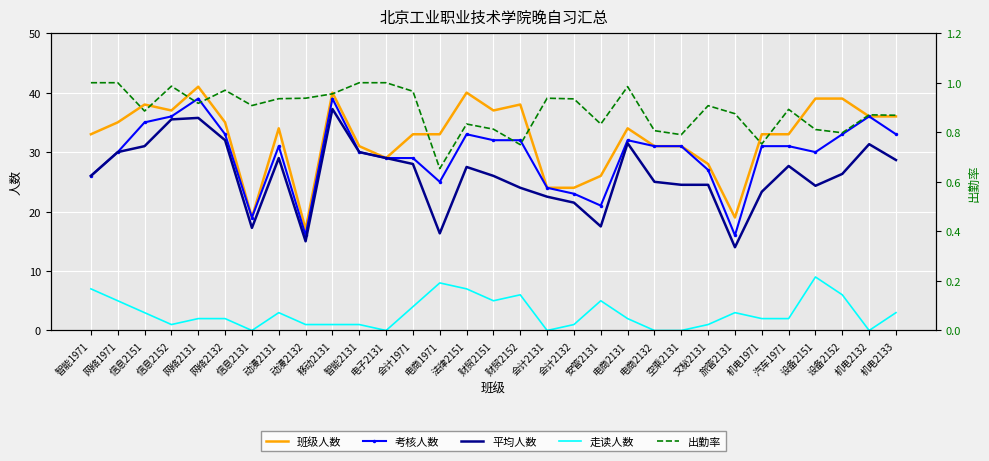

At 信息2131, list the series in order from largest to smallest.

班级人数, 考核人数, 平均人数, 出勤率, 走读人数